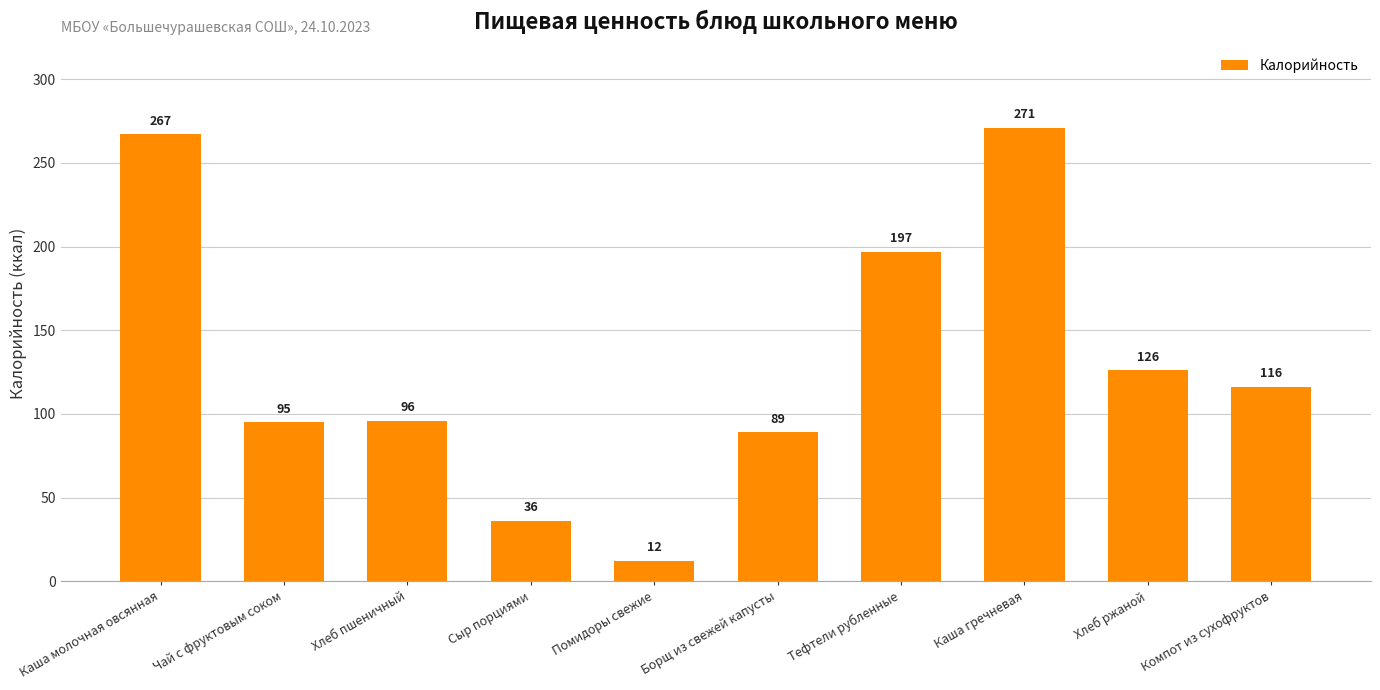

What is the difference between the values at Хлеб пшеничный and Чай с фруктовым соком?

1